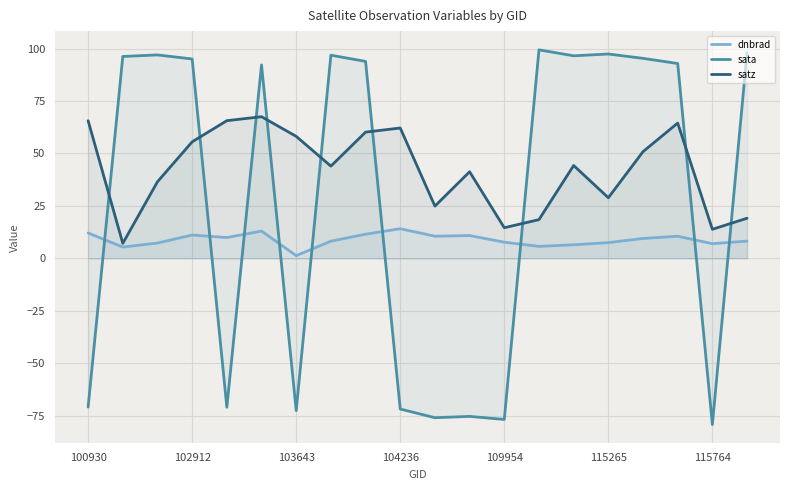

What is the difference between the maximum and minimum values in the satz series?

60.4